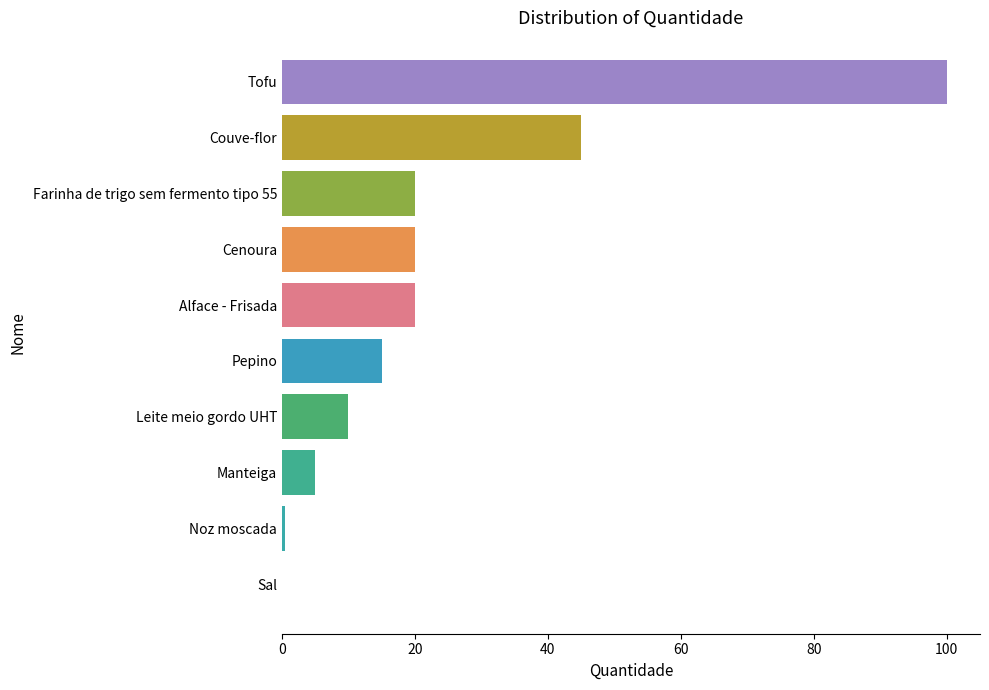

Reading bottom to top, extract all data points from this chart.

Sal=0.1	Noz moscada=0.5	Manteiga=5.0	Leite meio gordo UHT=10.0	Pepino=15.0	Alface - Frisada=20.0	Cenoura=20.0	Farinha de trigo sem fermento tipo 55=20.0	Couve-flor=45.0	Tofu=100.0